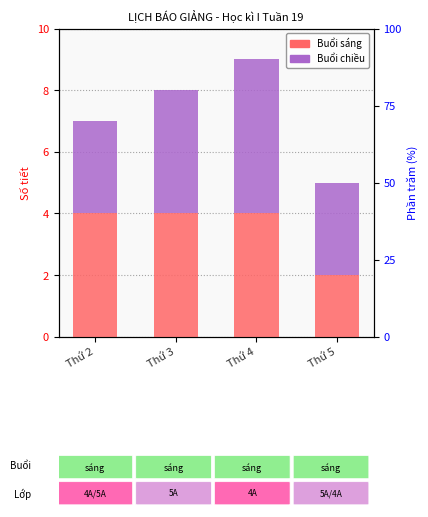

List the labels in order of Buổi chiều value, largest first.

Thứ 4, Thứ 3, Thứ 2, Thứ 5